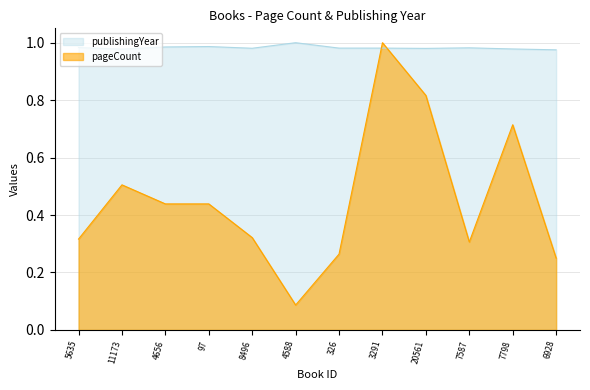

Which series changed the most between 4656 and 3291?

pageCount